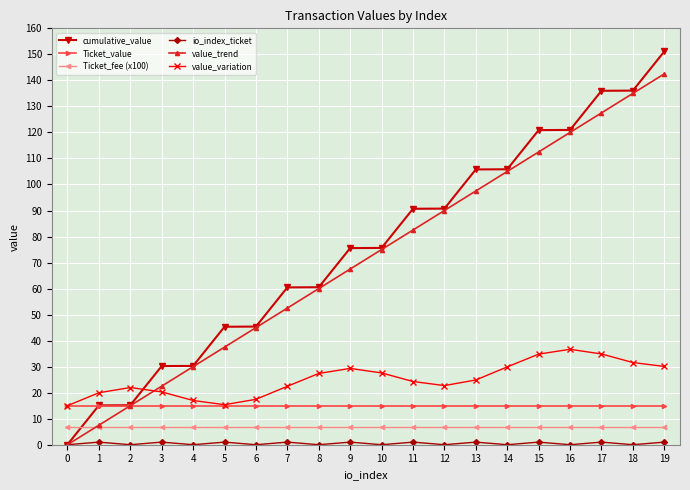

True or false: value_variation has more than 2 points higher than both neighbors.

True